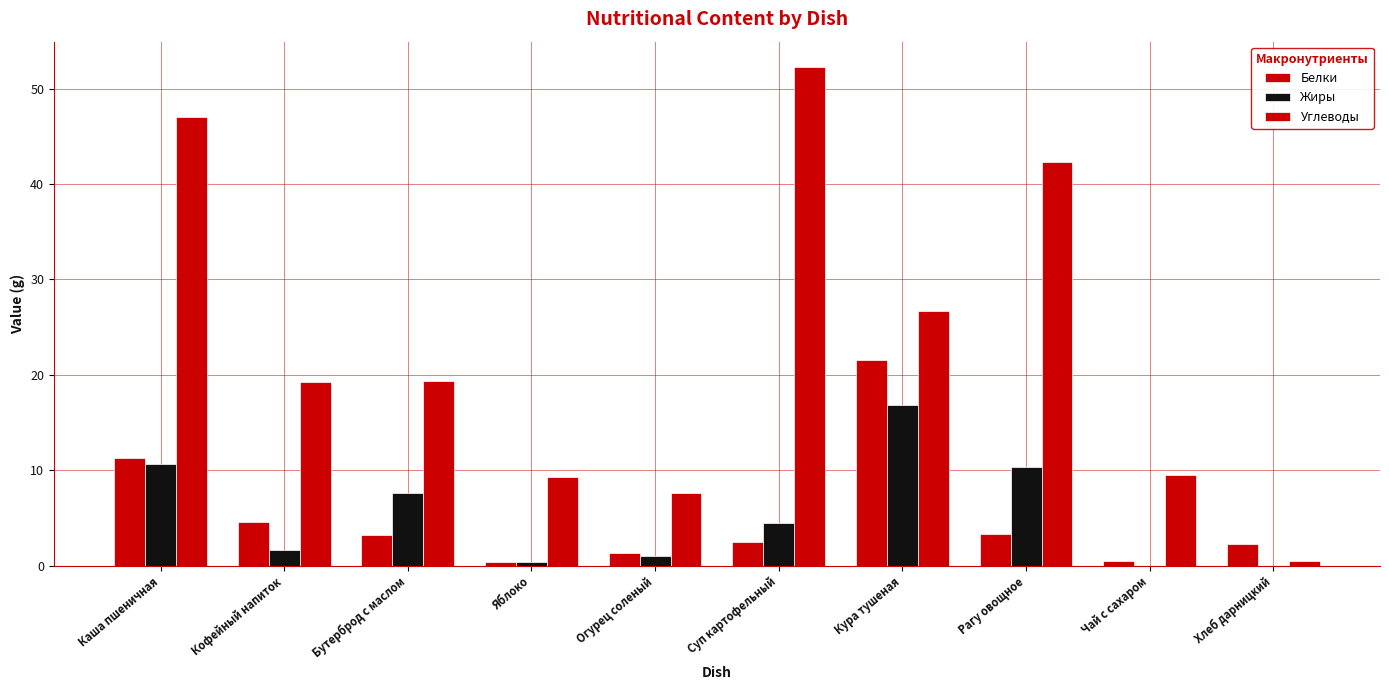

How many groups of bars are there?

10